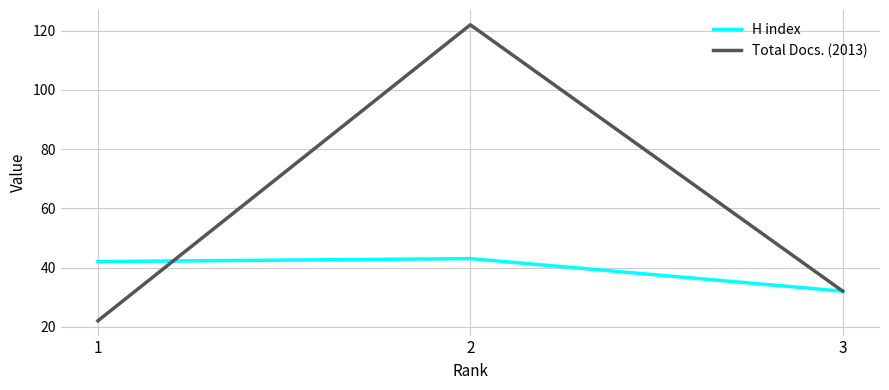

Reading left to right, transcribe all the data shown in this chart.

H index: 42	43	32
Total Docs. (2013): 22	122	32